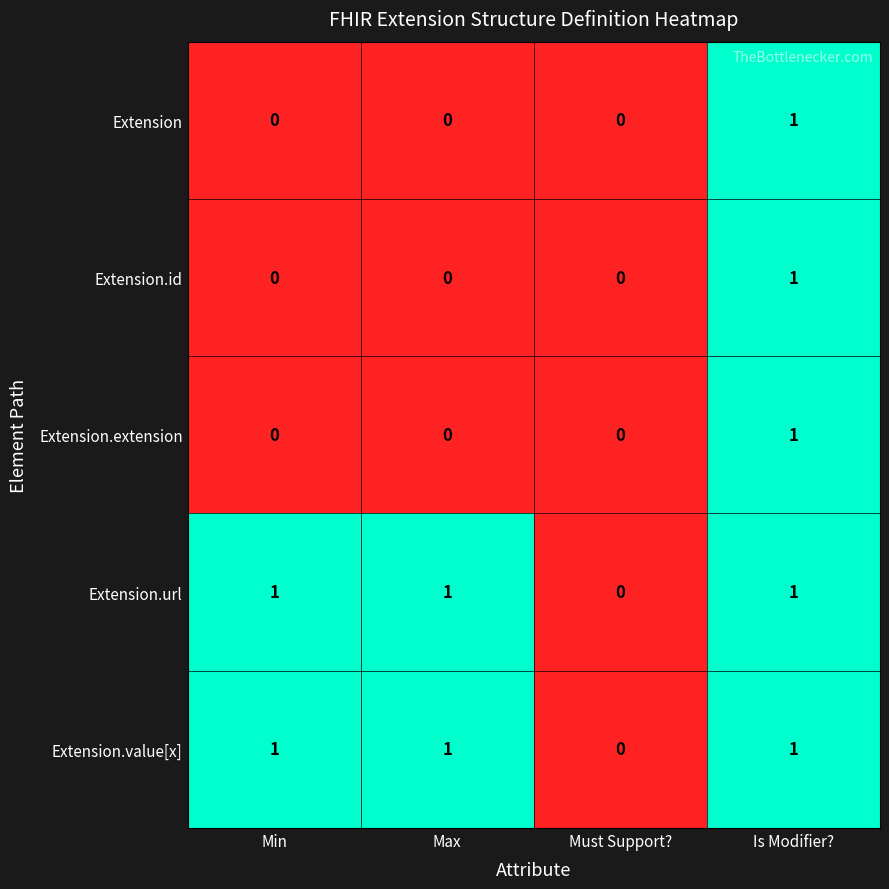

At which category is the sum across all series the highest?

Is Modifier?